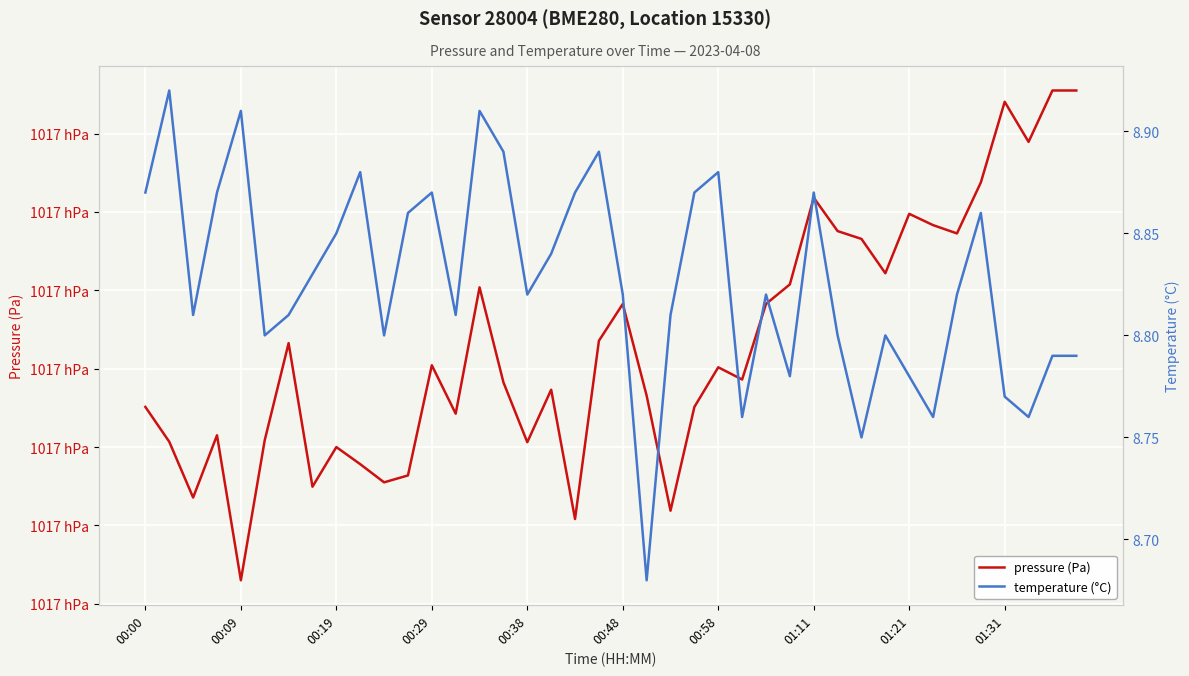

What is the maximum value for pressure (Pa)?

101702.8